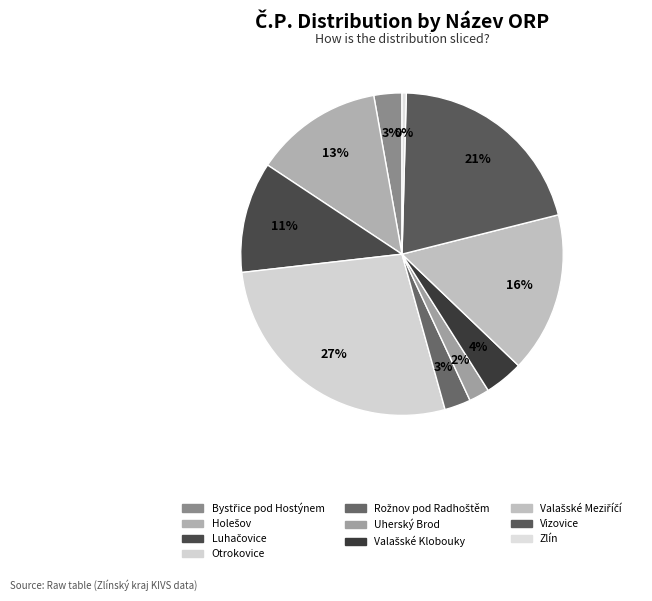

To the nearest percent, what portion does Valašské Meziříčí represent?

16%